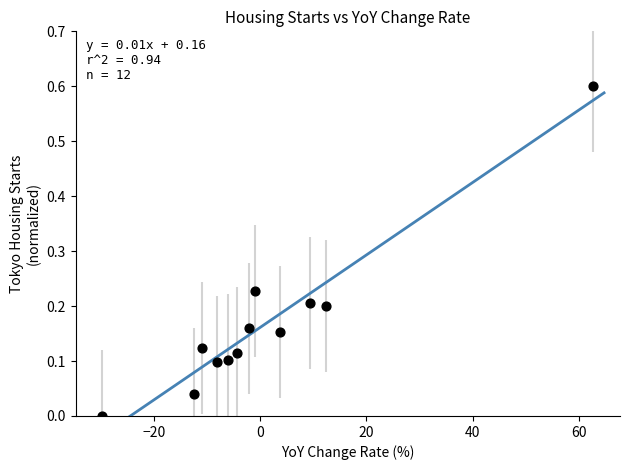

What is the average X value?

1.2